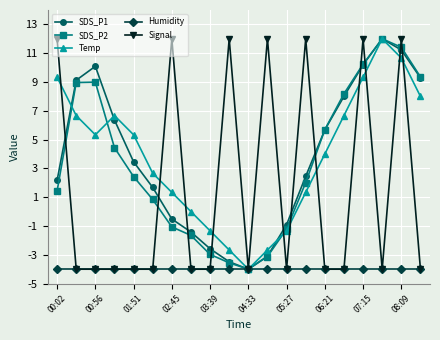

What is the value of the Humidity point at the 18th from the left?

-4.0